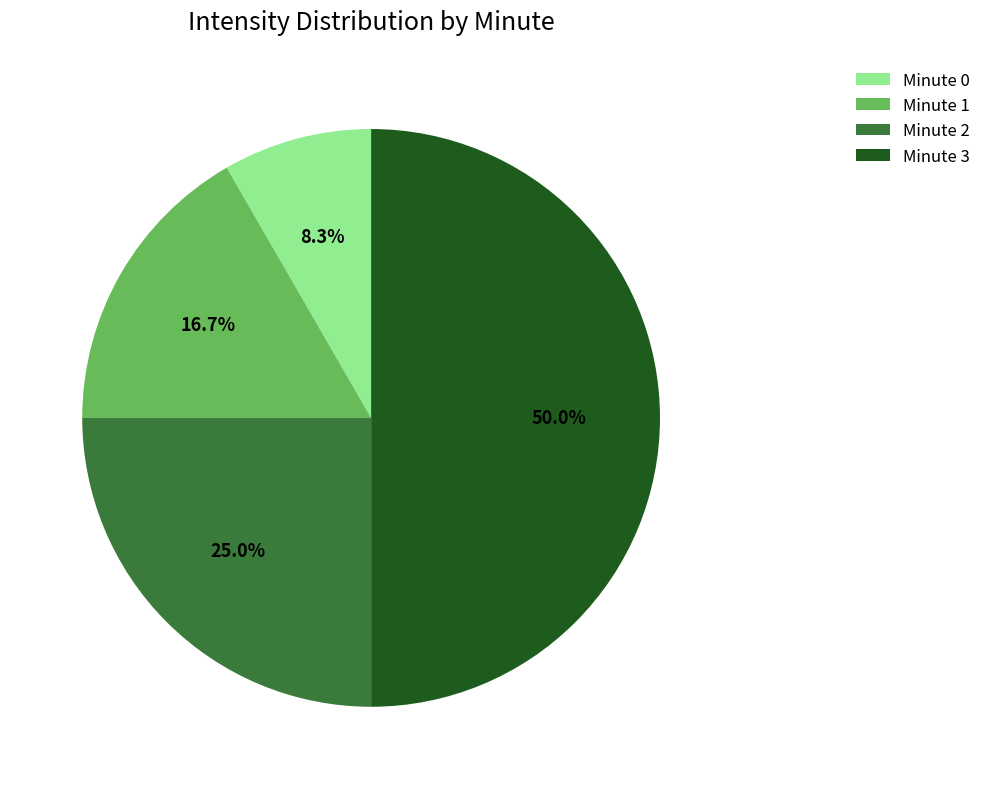

Count the number of slices in the pie.

4